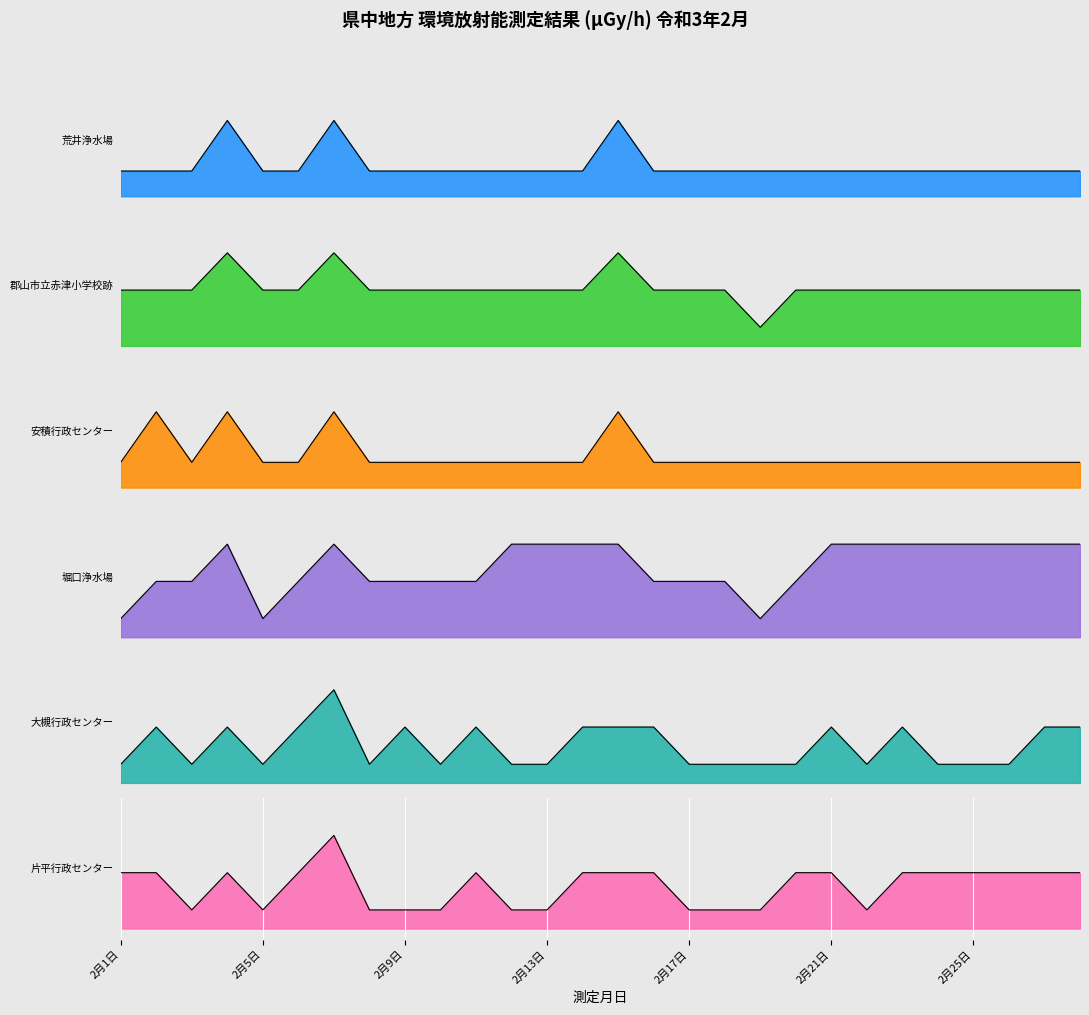

True or false: 安積行政センター(col_3) and 大槻行政センター(col_8) cross at least once.

False